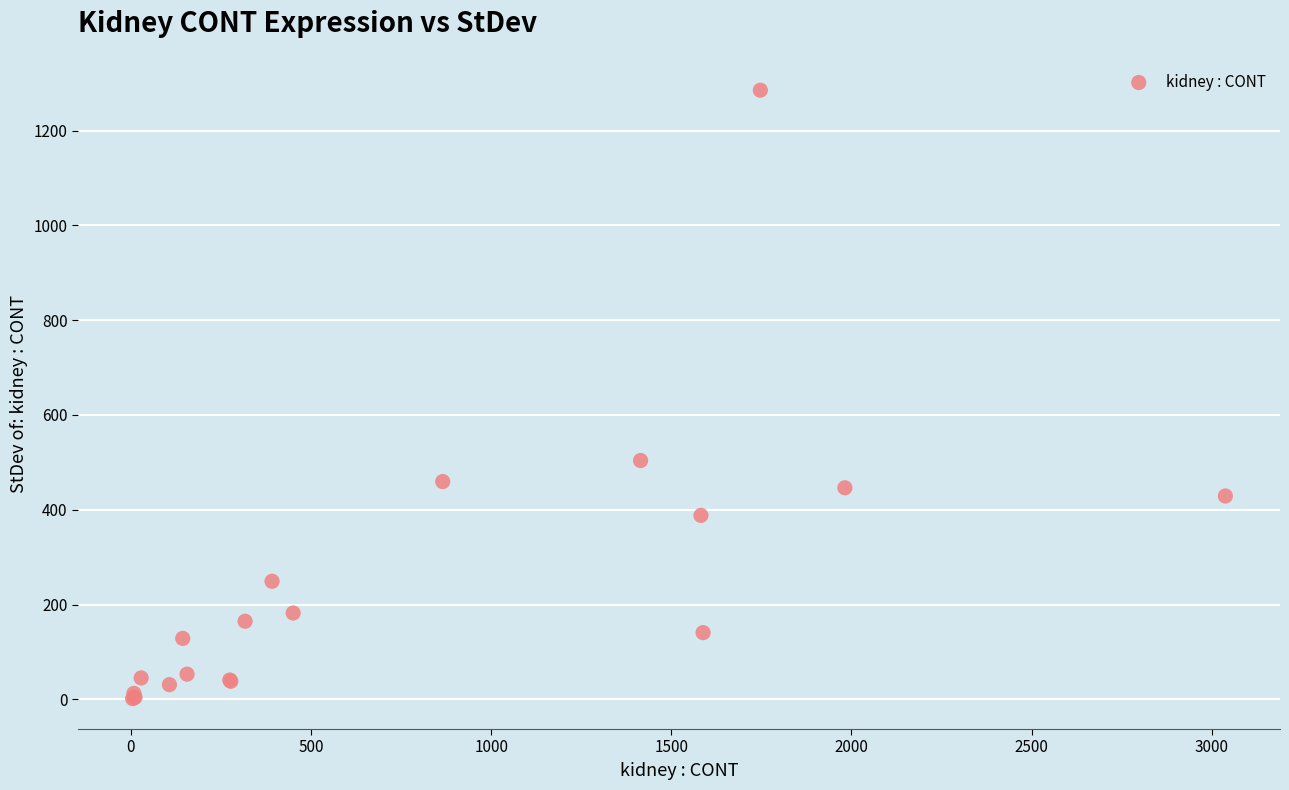

What Y value in the scatter plot is closest to 643?

503.9